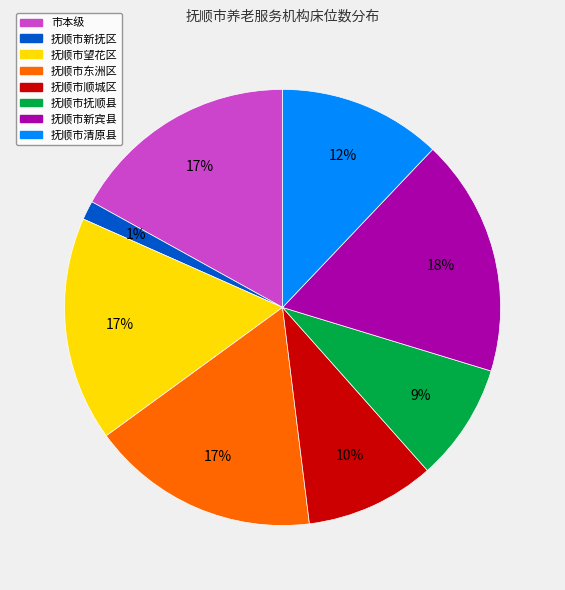

How many segments does this pie chart have?

8